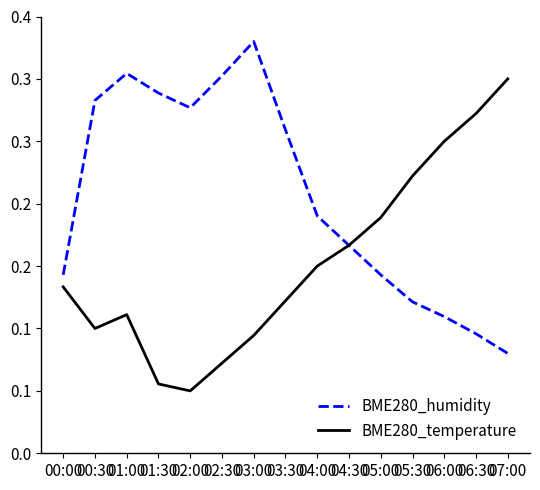

What is the total value across all series at 07:00?

0.4